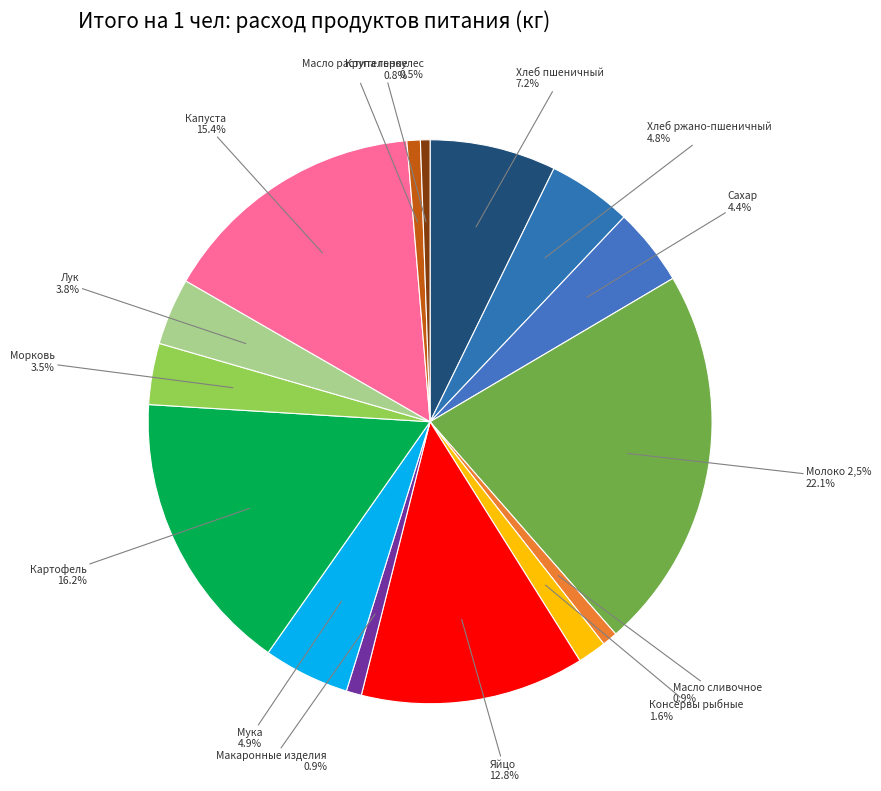

To the nearest percent, what portion does Картофель represent?

16%